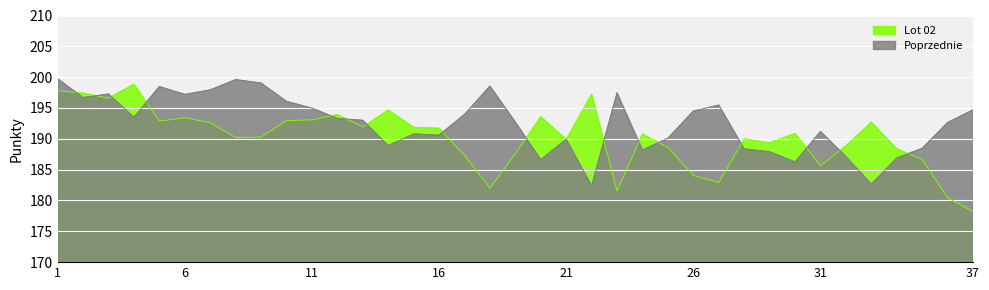

Rank the series by their maximum value, from highest to lowest.

Poprzednie, Lot 02